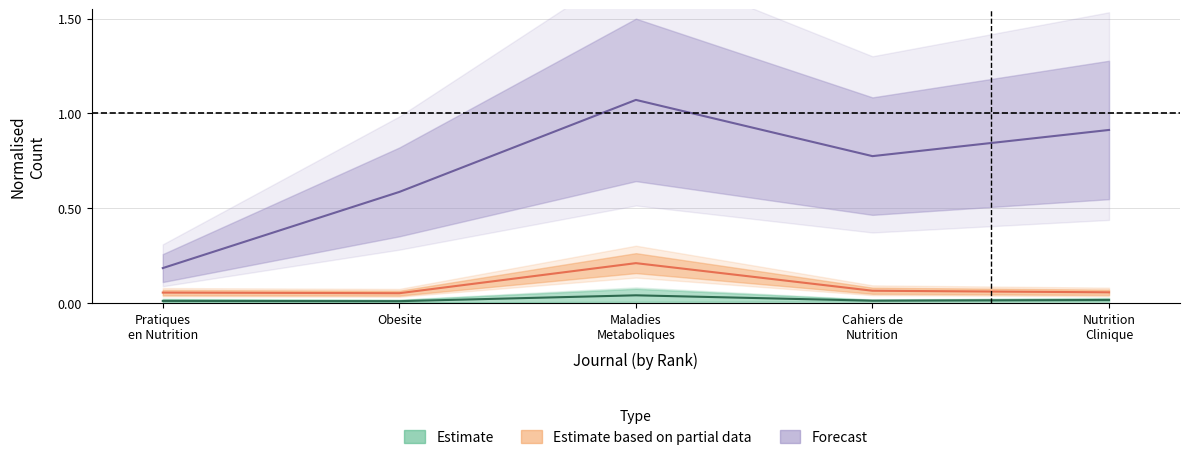

At which category is the sum across all series the highest?

Maladies Metaboliques